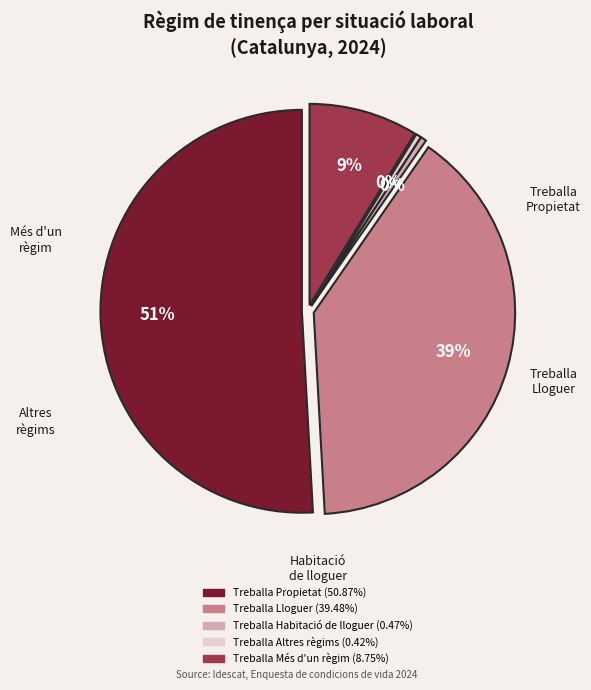

True or false: Treballa Més d'un règim accounts for 21% of the total.

False